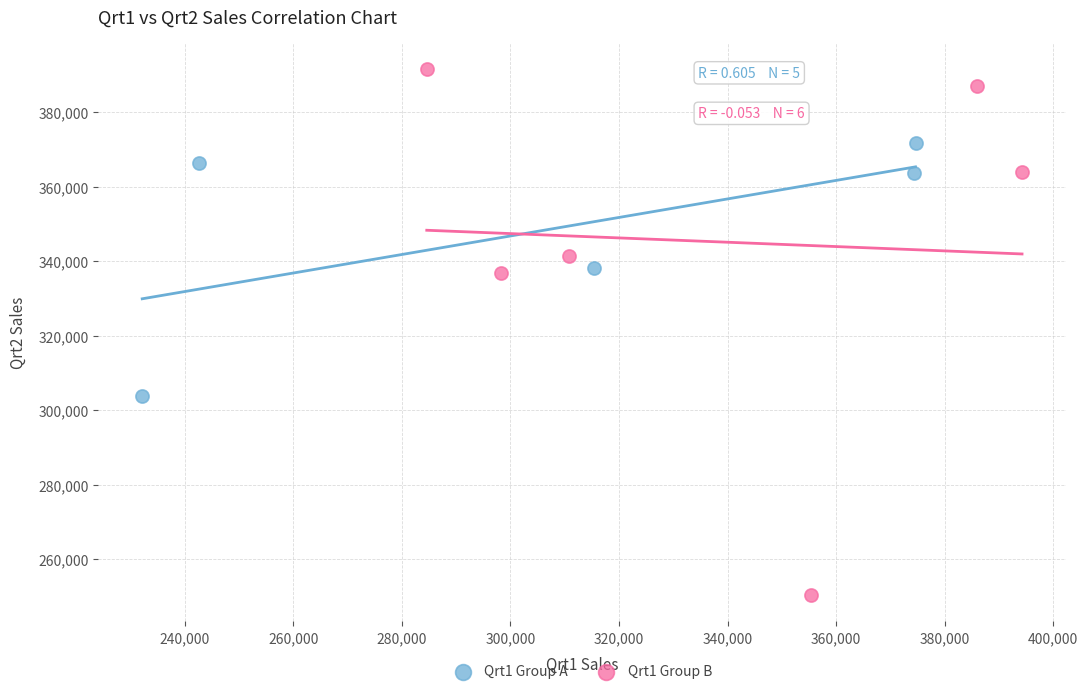

Which series reaches the minimum Y coordinate?

Qrt1 Group B